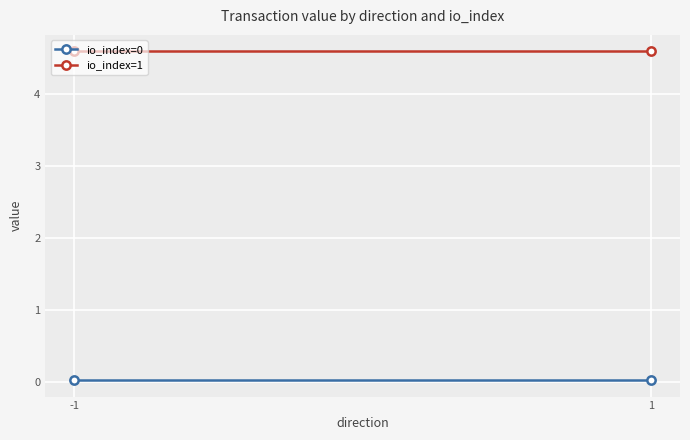

Which has a higher value, -1 or 1?

-1